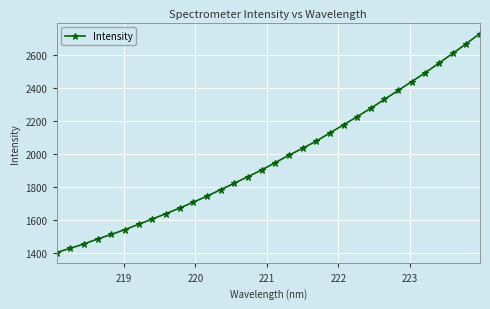

What is the value of the 25th point from the left?

2331.3